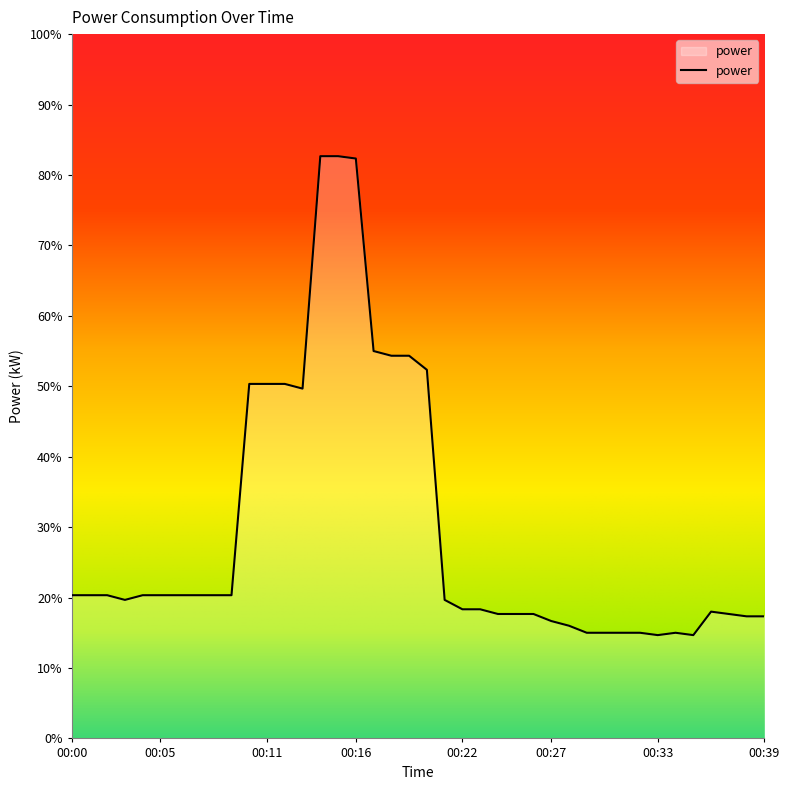

Rank the categories by value from lowest to highest.

00:33, 00:35, 00:29, 00:30, 00:31, 00:32, 00:34, 00:28, 00:27, 00:38, 00:39, 00:24, 00:25, 00:26, 00:37, 00:36, 00:22, 00:23, 00:03, 00:21, 00:00, 00:01, 00:02, 00:04, 00:05, 00:06, 00:07, 00:08, 00:09, 00:13, 00:10, 00:11, 00:12, 00:20, 00:18, 00:19, 00:17, 00:16, 00:14, 00:15